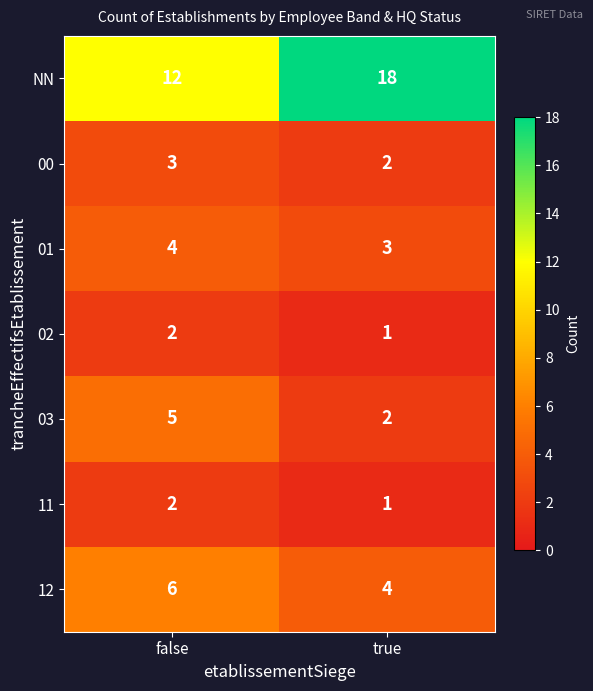

What is the spread (max minus min) of values at true?

17